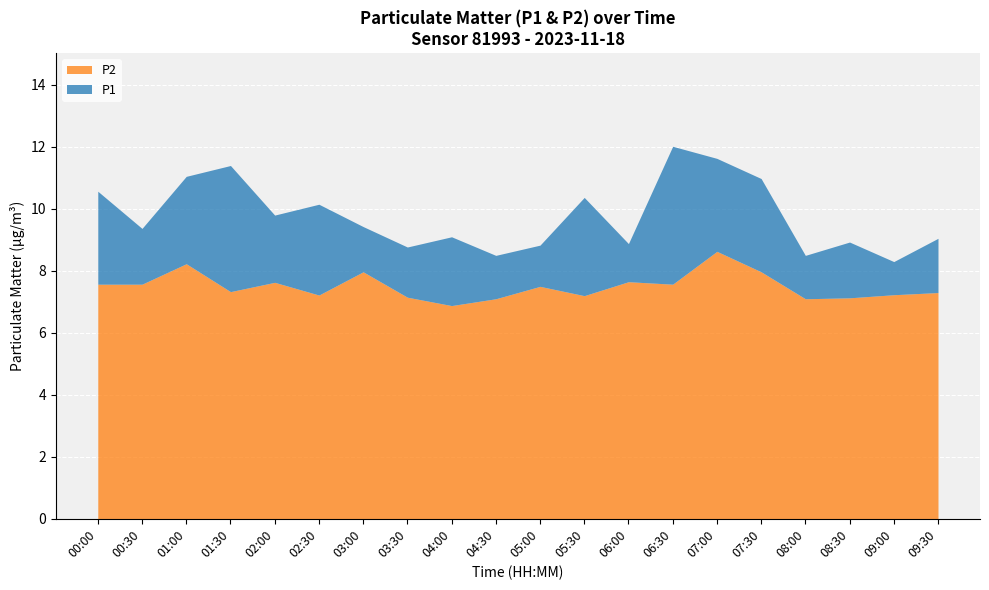

Reading left to right, list all the values displayed in this chart.

P1: 10.6	9.4	11.1	11.4	9.8	10.2	9.4	8.8	9.1	8.5	8.8	10.4	8.9	12.0	11.6	11.0	8.5	8.9	8.3	9.1
P2: 7.6	7.6	8.2	7.3	7.6	7.2	8.0	7.2	6.9	7.1	7.5	7.2	7.7	7.6	8.6	8.0	7.1	7.1	7.2	7.3